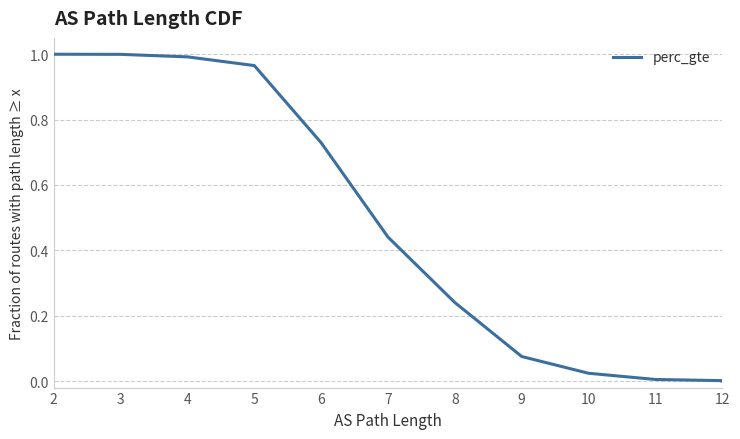

What is the label of the 7th point from the left?

8